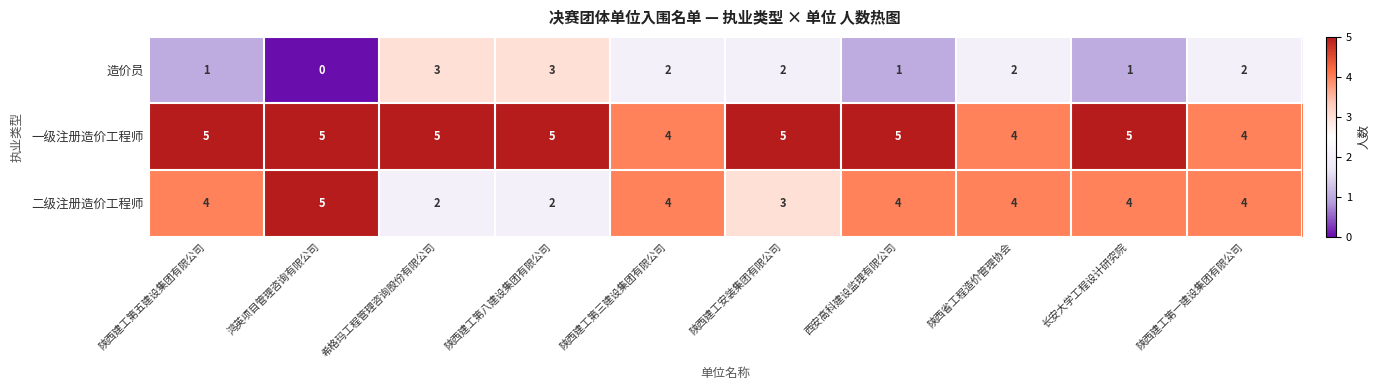

What is the difference between the highest and lowest values at 长安大学工程设计研究院?

4